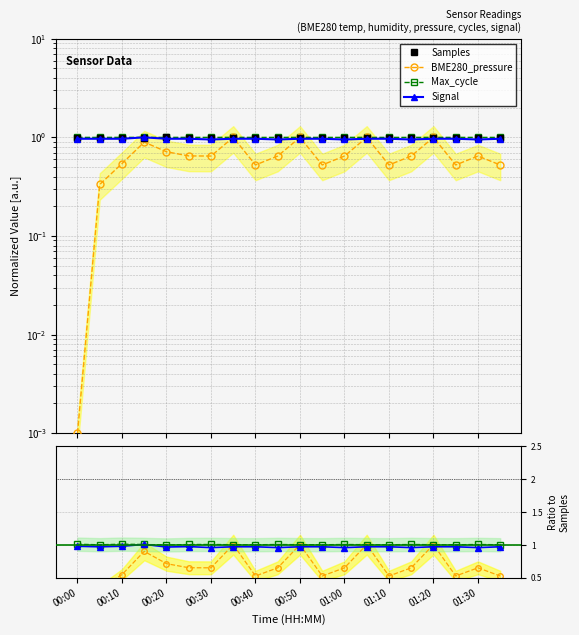

Which has a higher value, 00:25 or 01:35?

01:35